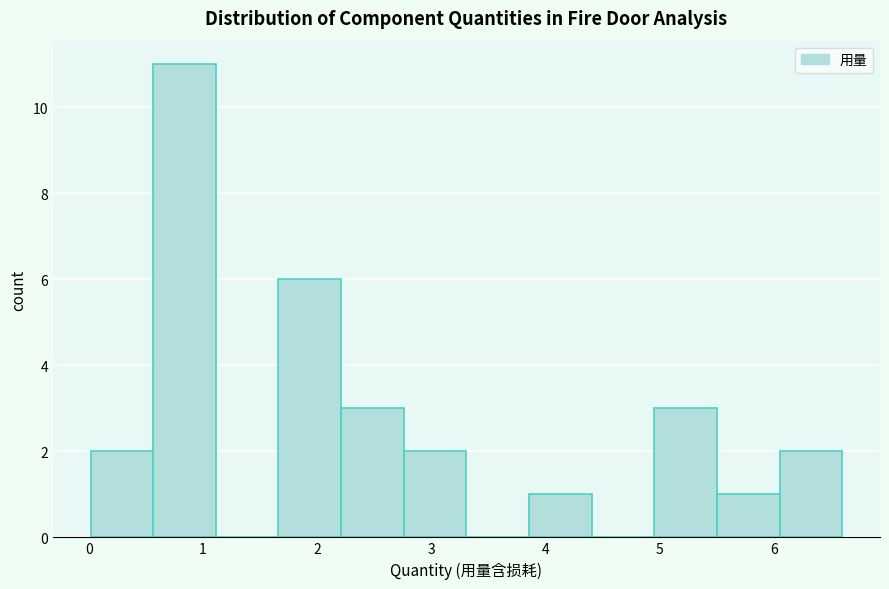

Over which range of the x-axis is the bar tallest?

0.6 to 1.1